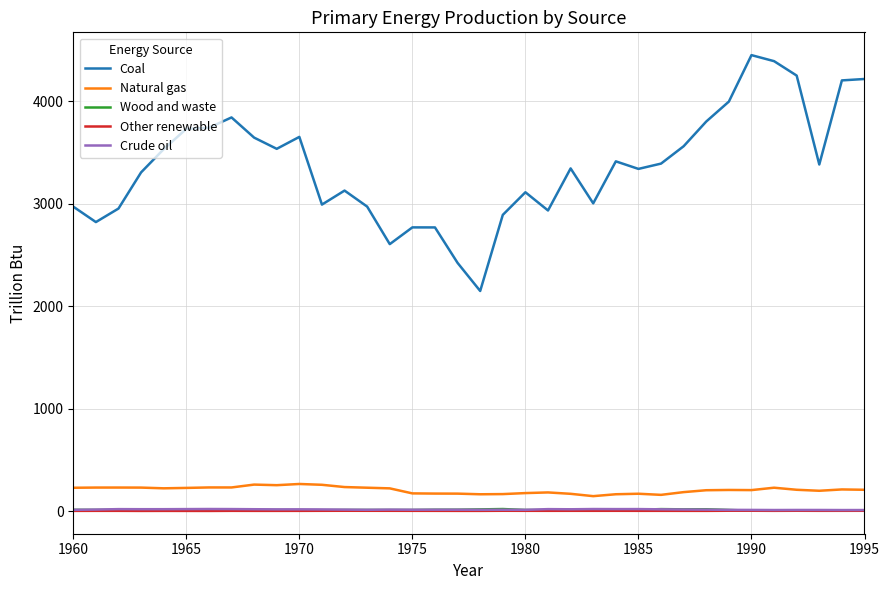

Which series has the largest range (max minus min)?

Coal